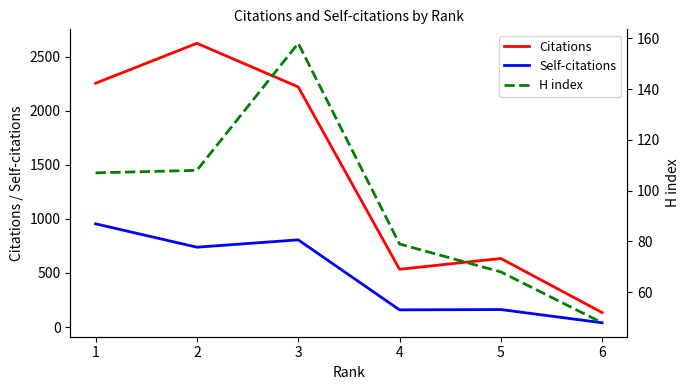

Does the chart have visible grid lines?

No